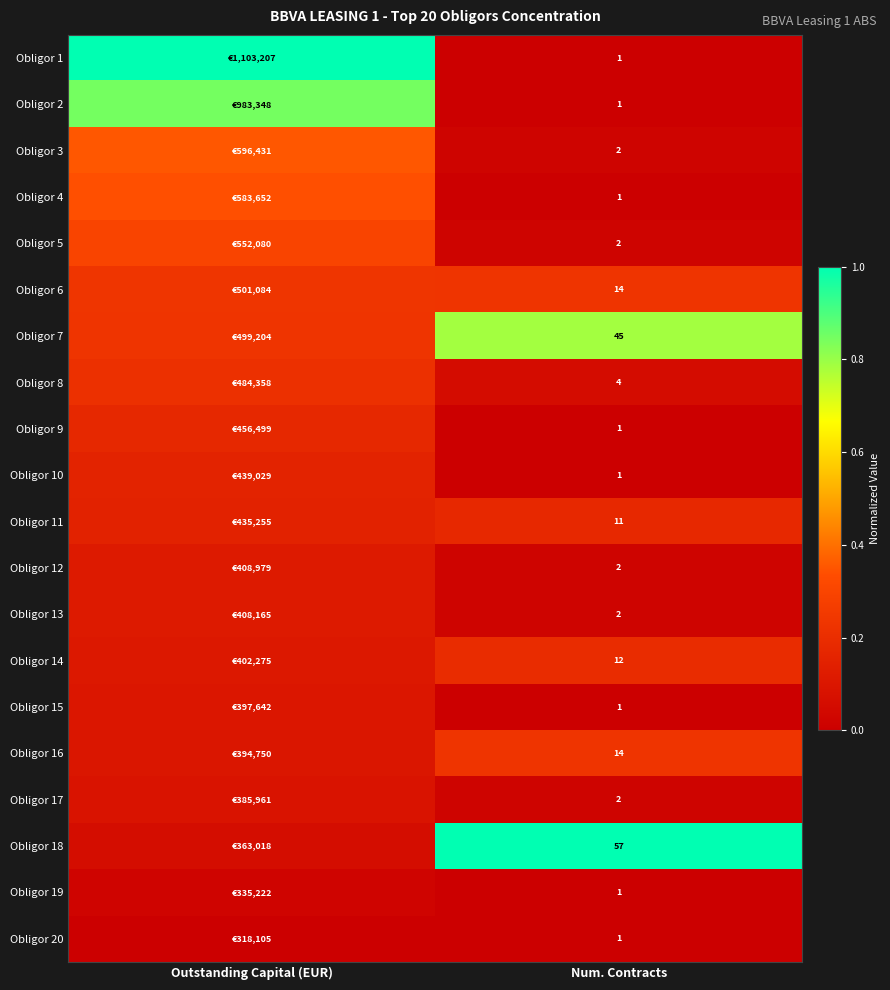

What is the spread (max minus min) of values at Num. Contracts?

56.0